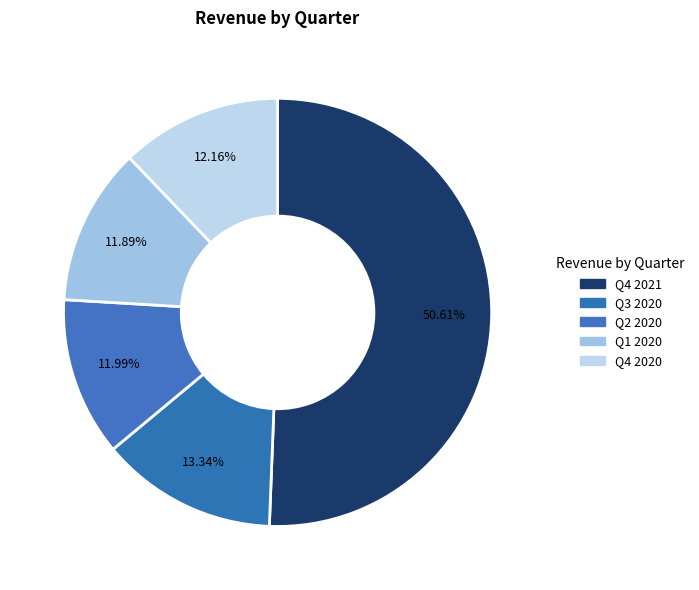

What is the largest slice in the pie chart?

Q4 2021